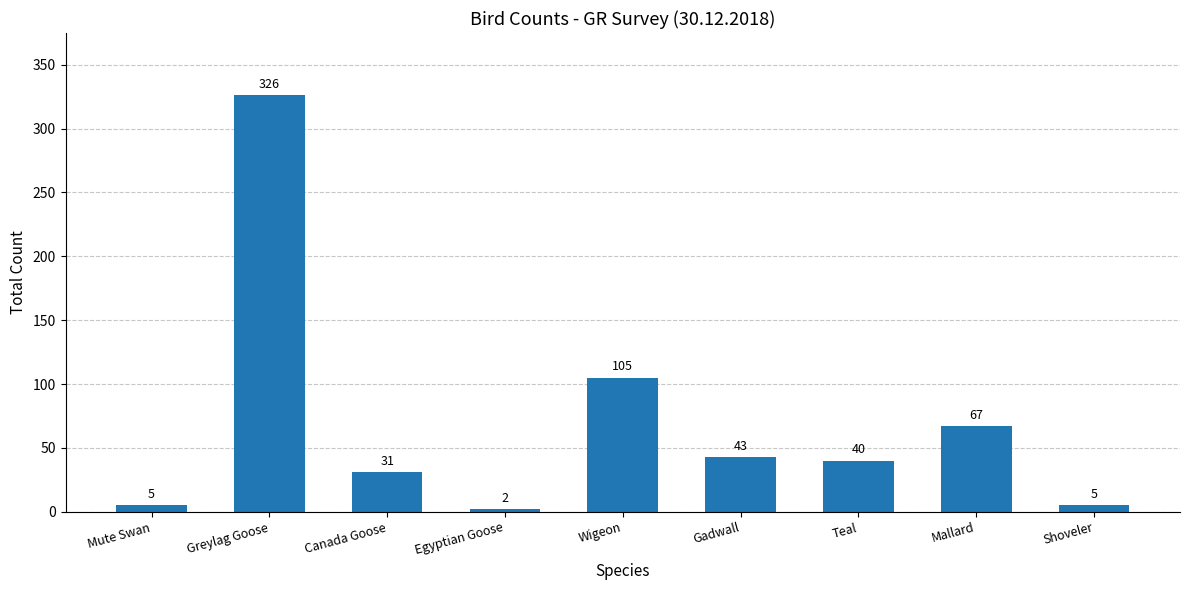

What is the sum of all values?

624